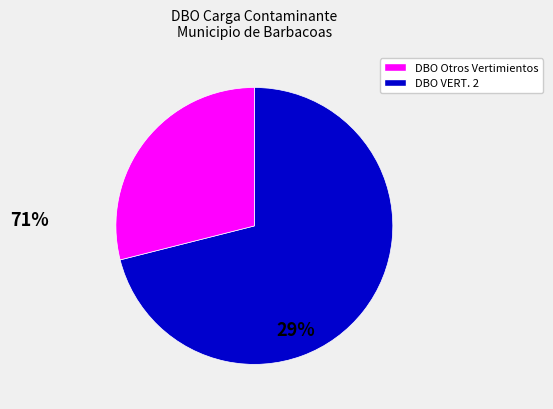

How many slices are in this pie chart?

2